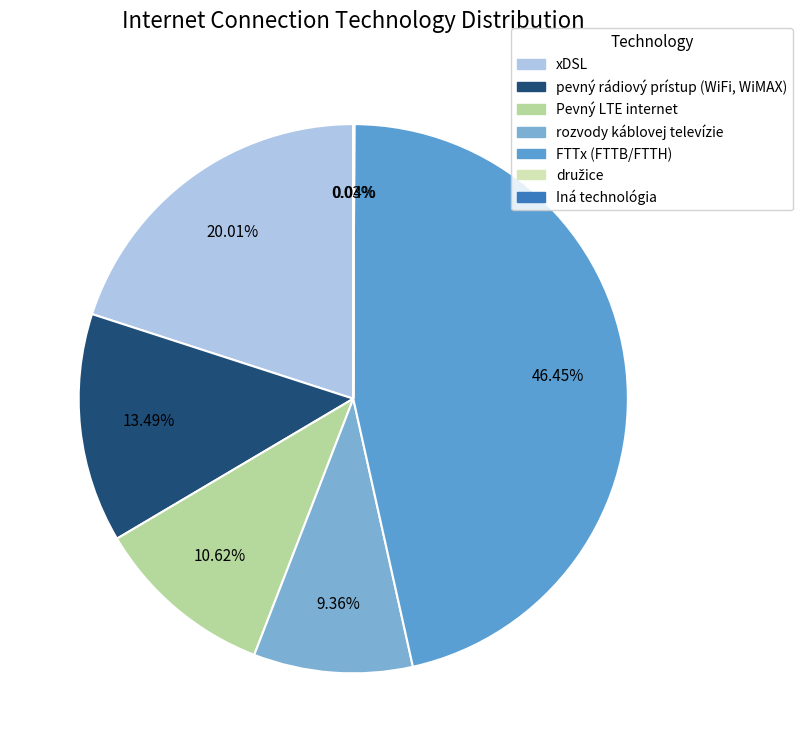

To the nearest percent, what portion does FTTx (FTTB/FTTH) represent?

46%